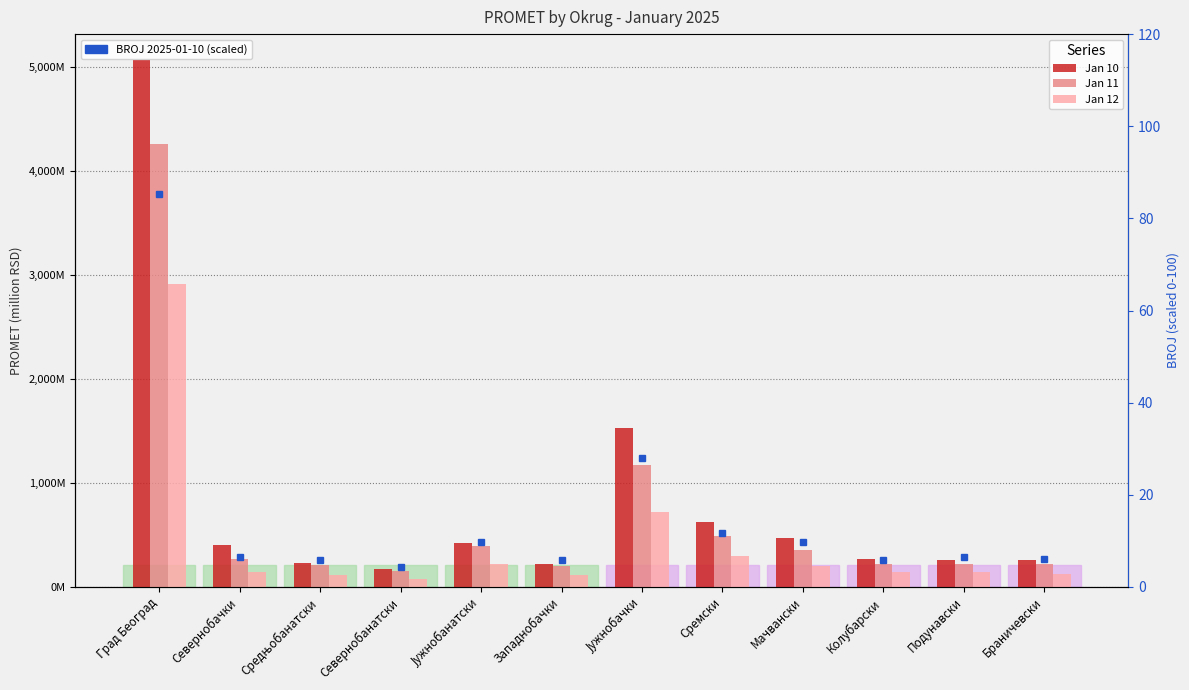

What is the approximate value of Jan 10 at Западнобачки?

218.1